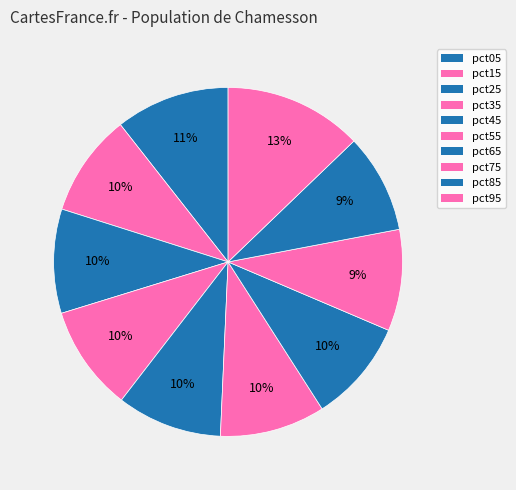

Does any single category account for the majority?

No